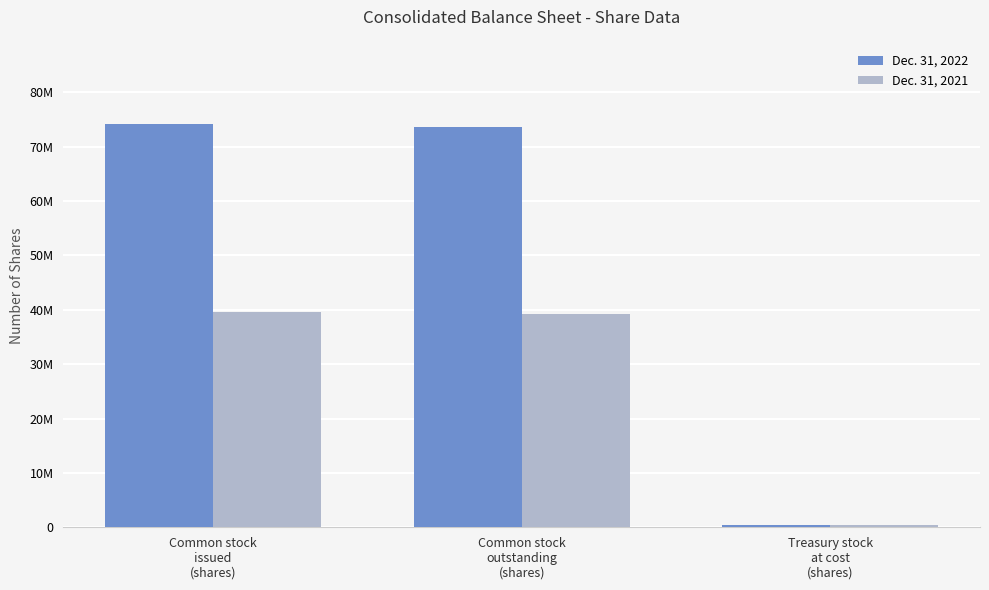

Reading right to left, extract all data points from this chart.

Dec. 31, 2022: Treasury stock
at cost
(shares)=418981	Common stock
outstanding
(shares)=73655220	Common stock
issued
(shares)=74074201
Dec. 31, 2021: Treasury stock
at cost
(shares)=418981	Common stock
outstanding
(shares)=39186720	Common stock
issued
(shares)=39605701